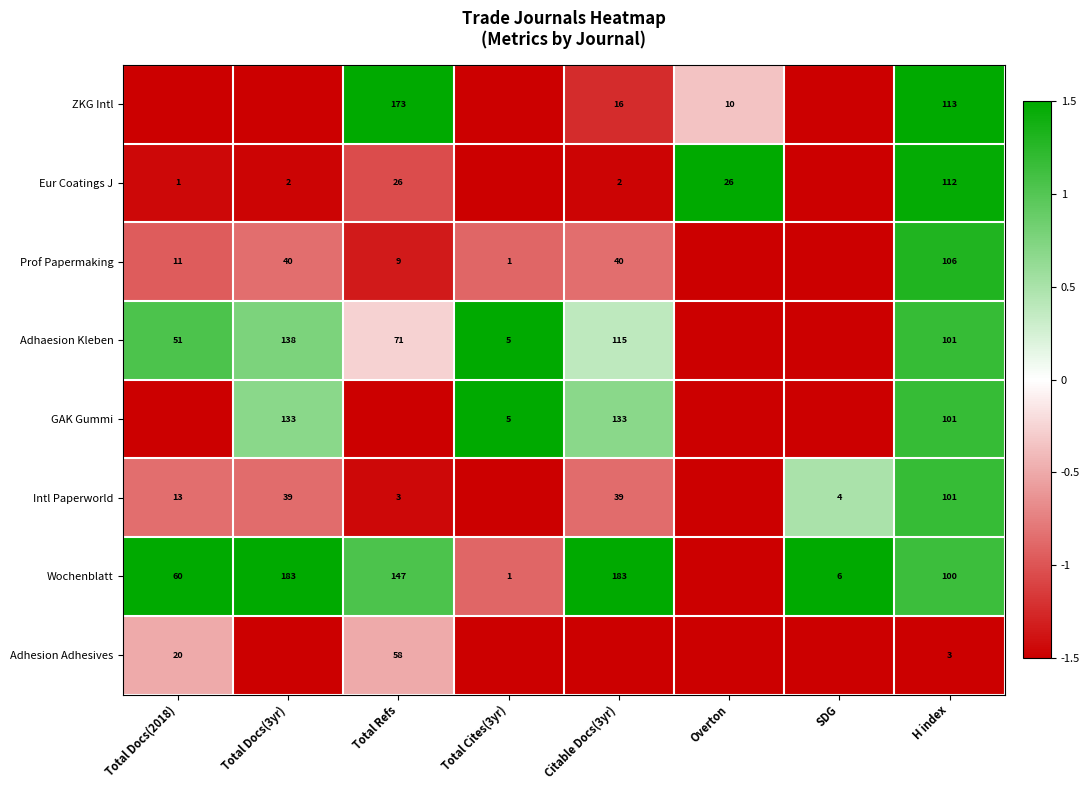

What is the sum of the Prof Papermaking values at Total Refs and Total Docs(2018)?

20.0